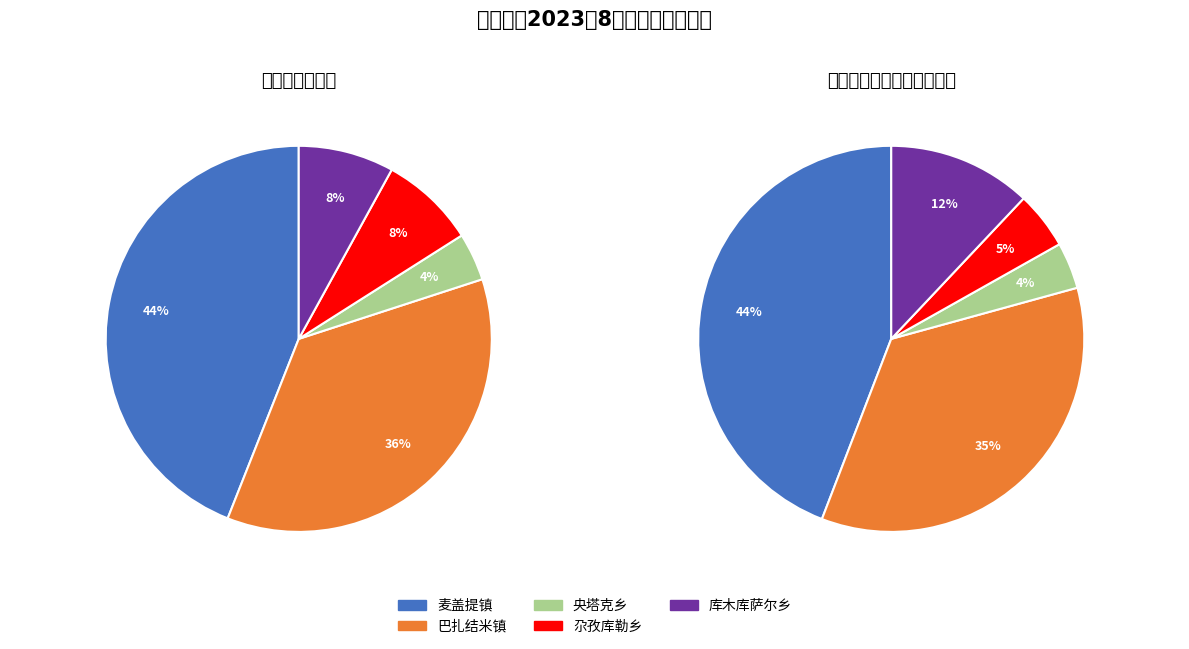

To the nearest percent, what is the difference between the largest and smallest slice percentages?

40%